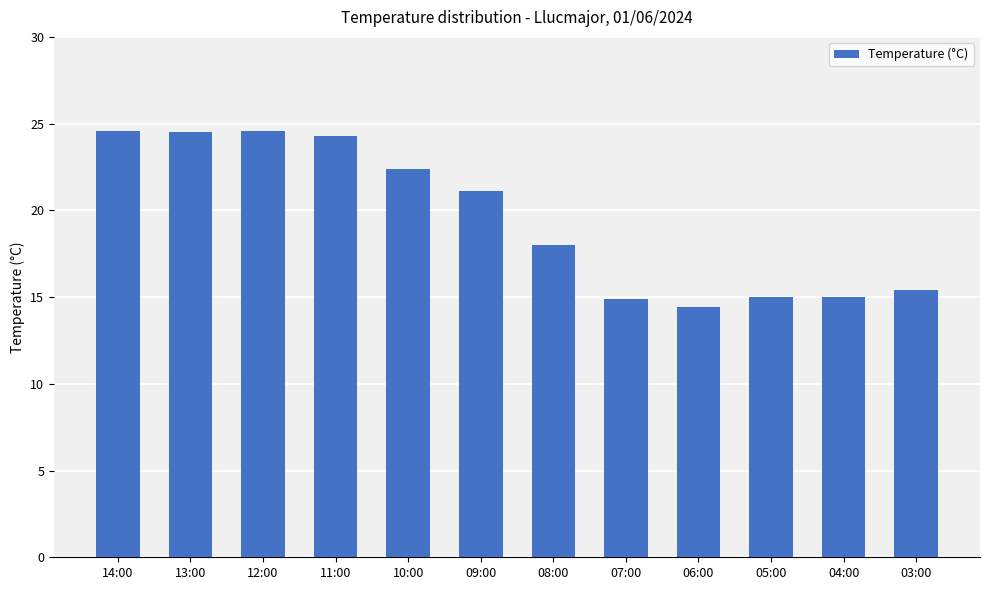

At which label does the data first exceed 21?

14:00